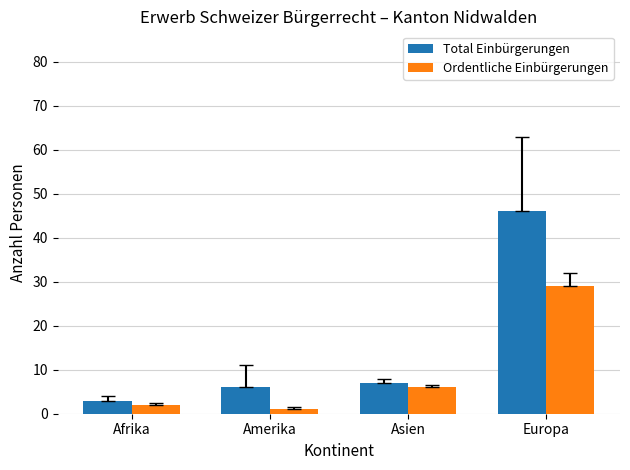

Which series has the largest total across all categories?

Total Einbürgerungen